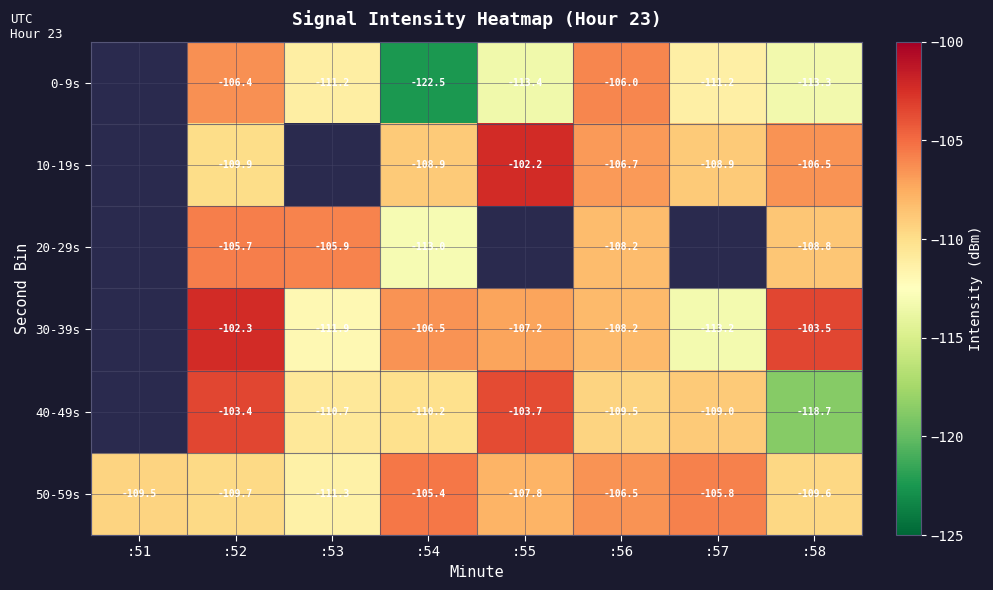

The 0-9s series shows -52.8 at :58. True or false?

False